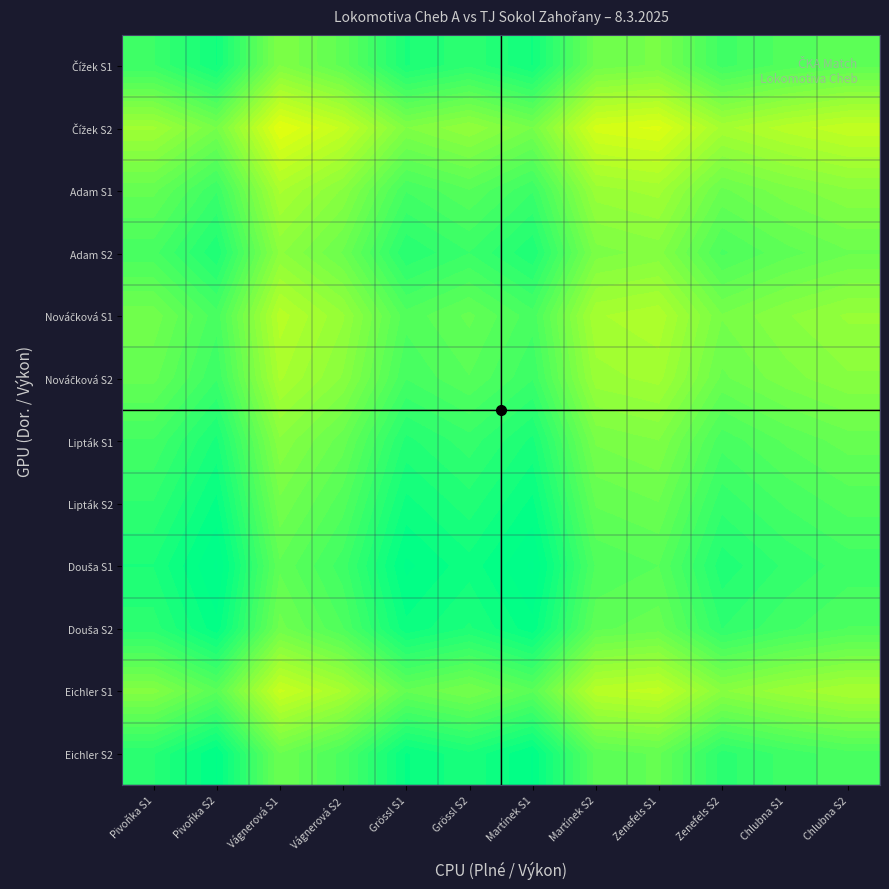

What is the total value across all series at Grössl S2?

628.7